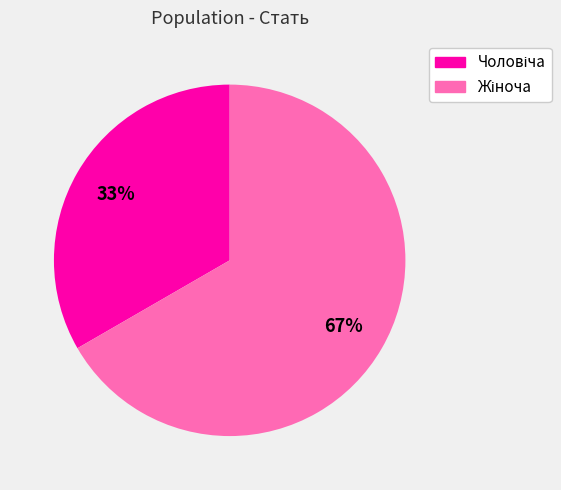

To the nearest percent, what is the average slice percentage?

50%